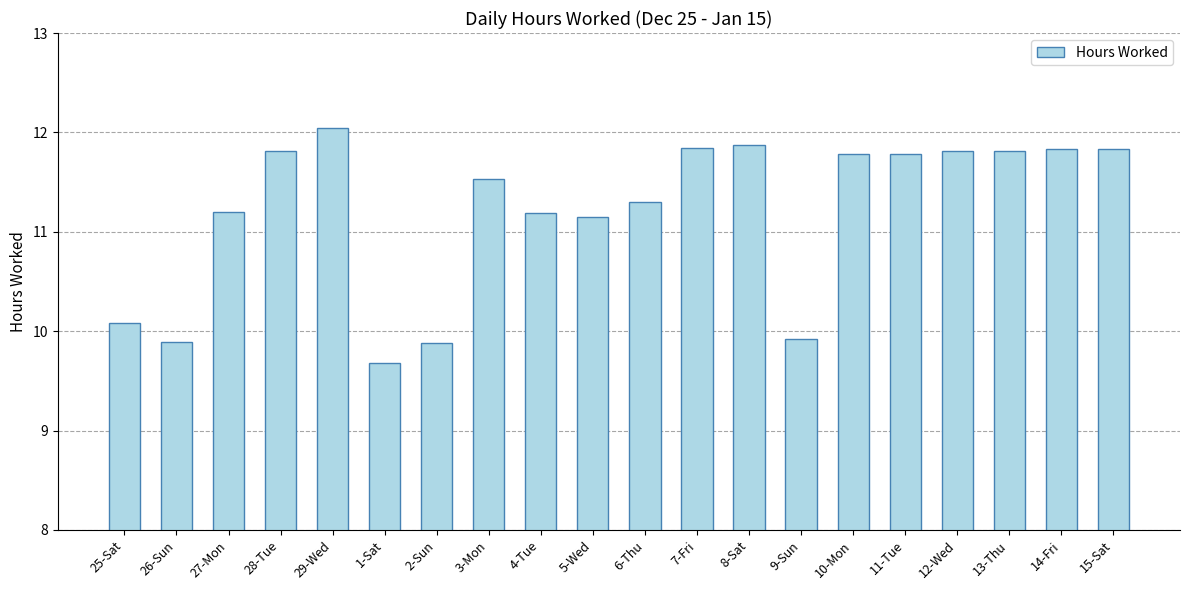

Reading left to right, transcribe all the data shown in this chart.

10.1	9.9	11.2	11.8	12.0	9.7	9.9	11.5	11.2	11.2	11.3	11.8	11.9	9.9	11.8	11.8	11.8	11.8	11.8	11.8